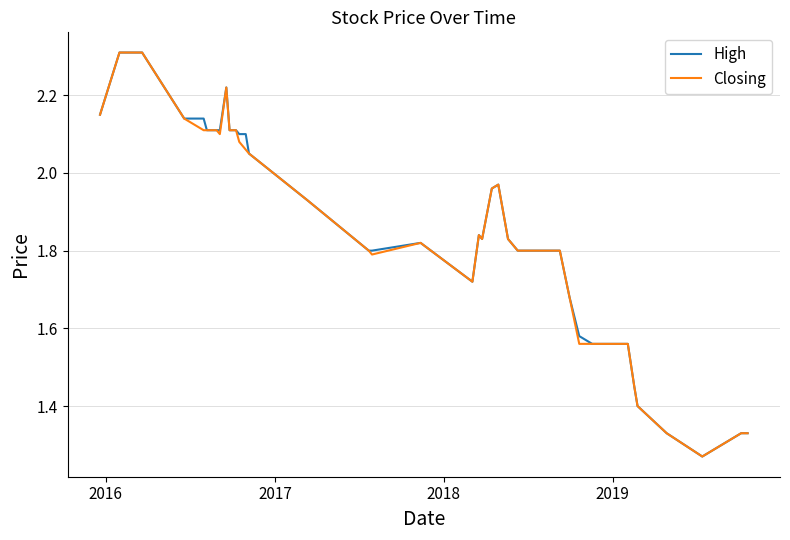

How many lines are shown in the chart?

2